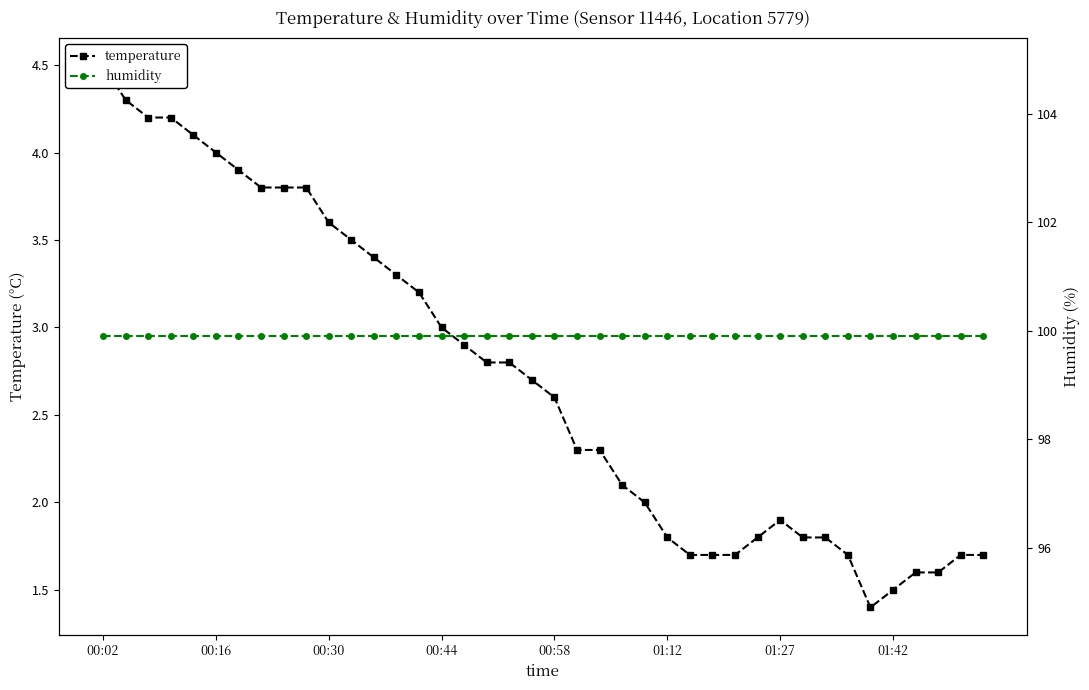

Read the humidity value at 16.

99.9